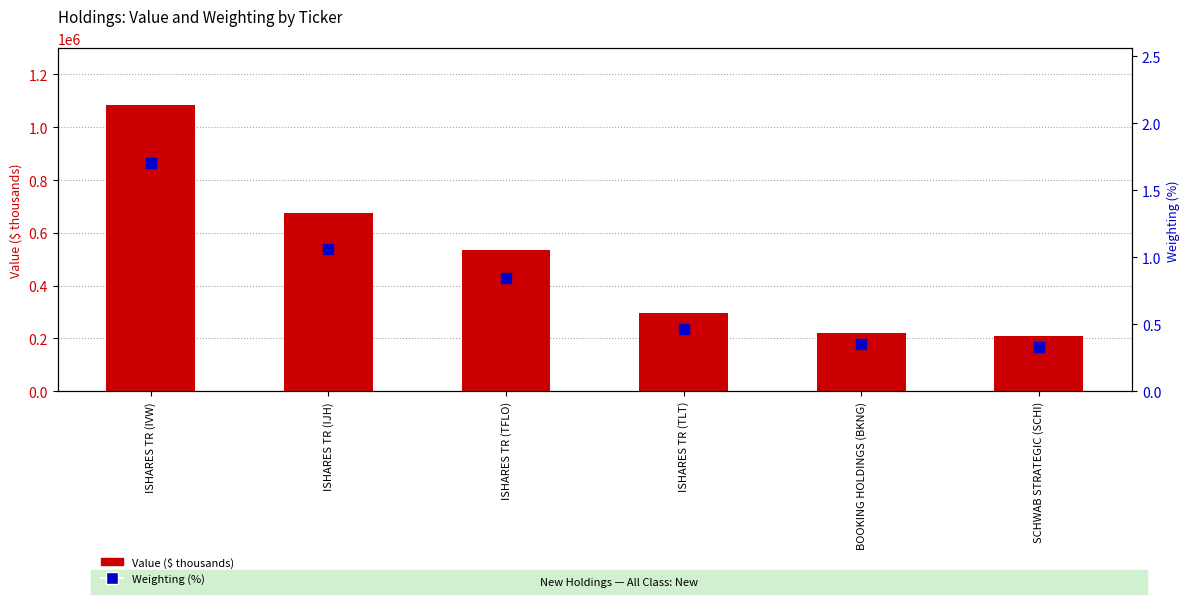

Which series has the widest spread of Y values?

Value ($ thousands)